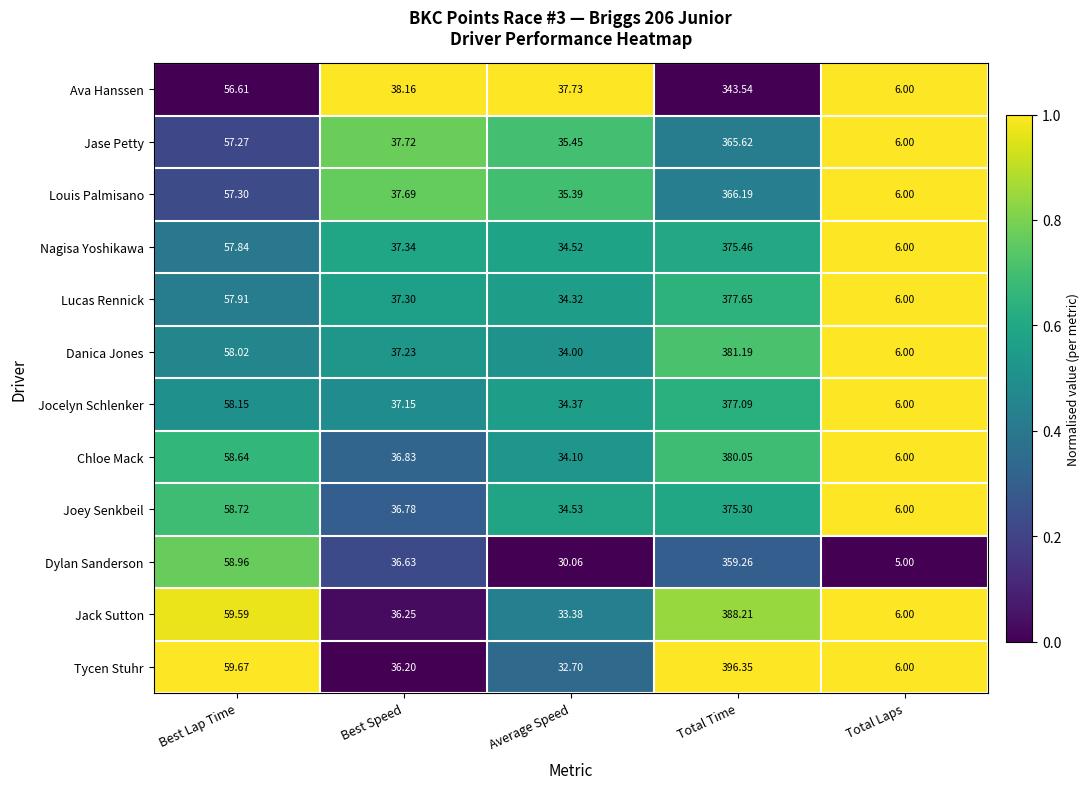

Which series has the largest range (max minus min)?

Tycen Stuhr